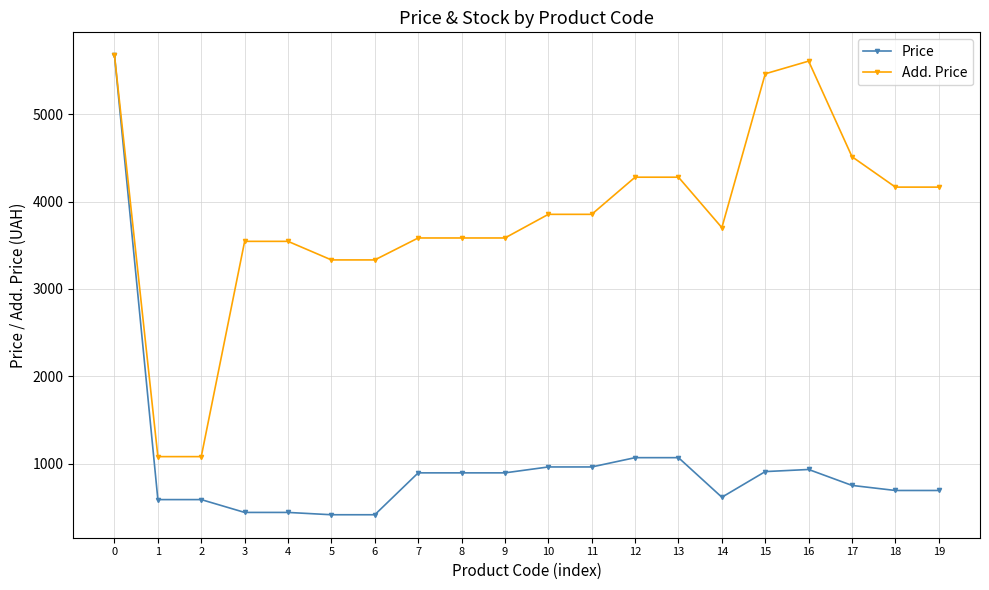

Is the value of Price at 14 greater than the value of Add. Price at 8?

No